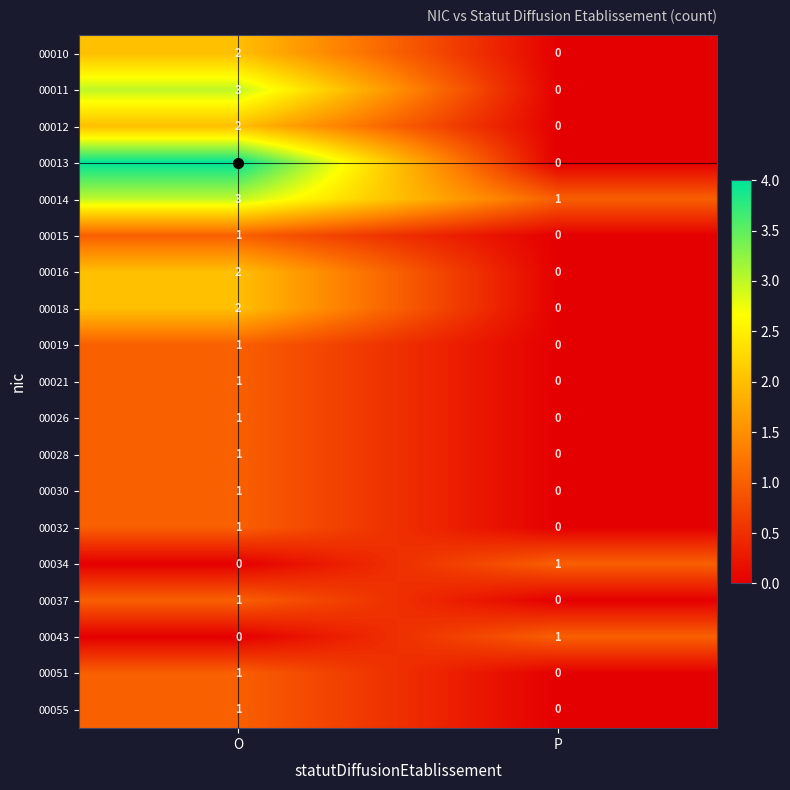

At how many categories does at least one series exceed 3?

1